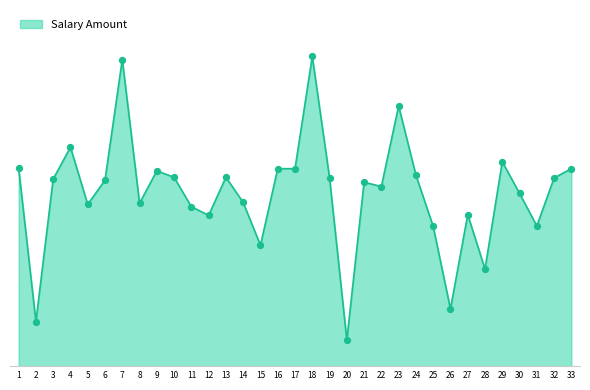

What is the change in value from 2 to 7?

+17432.0